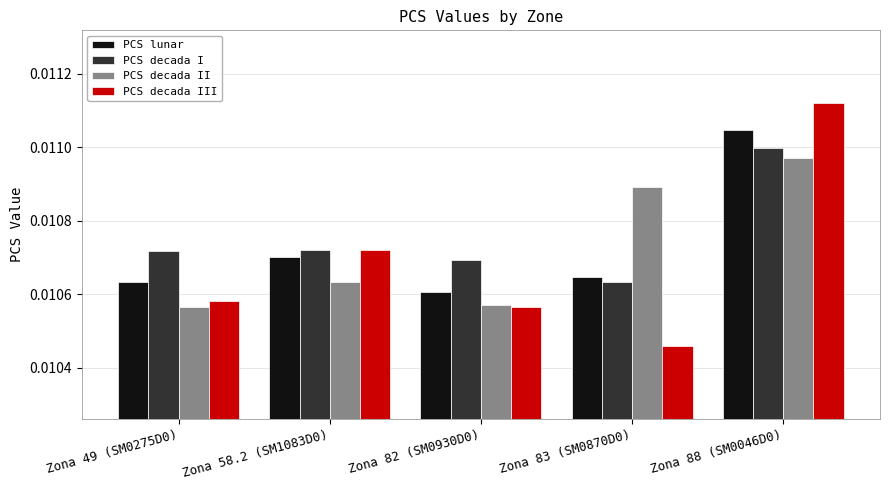

Count the PCS decada II values in the range 0 to 1.

5